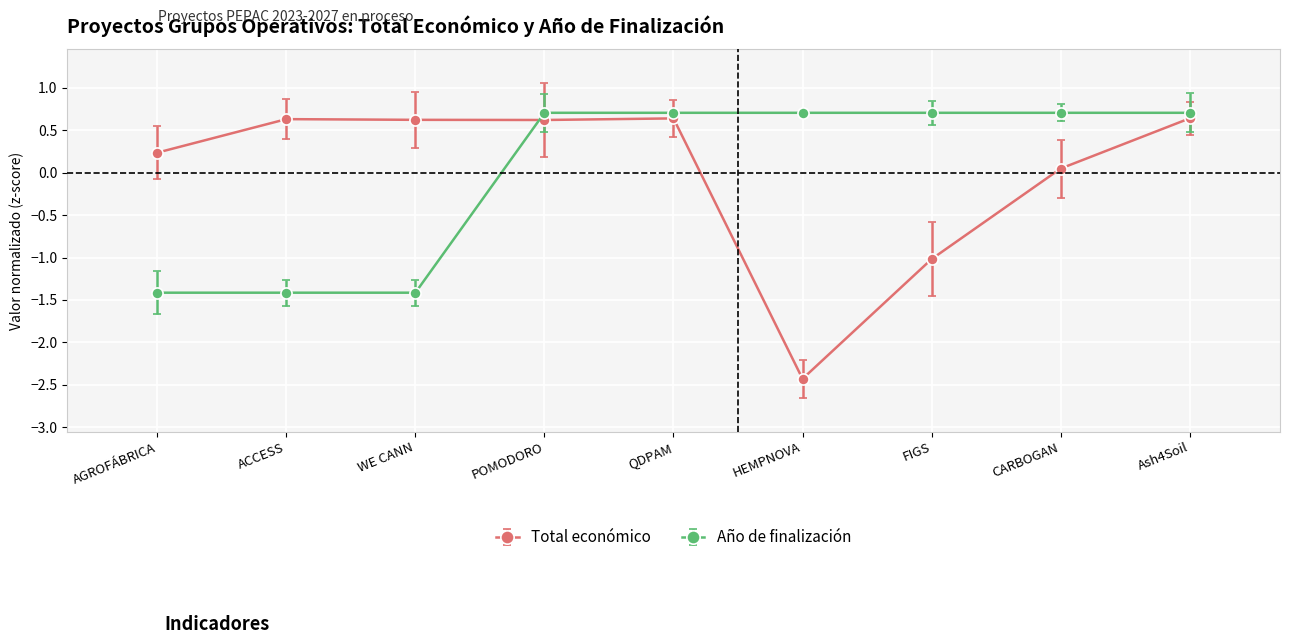

True or false: Año de finalización and Total económico cross at least once.

True